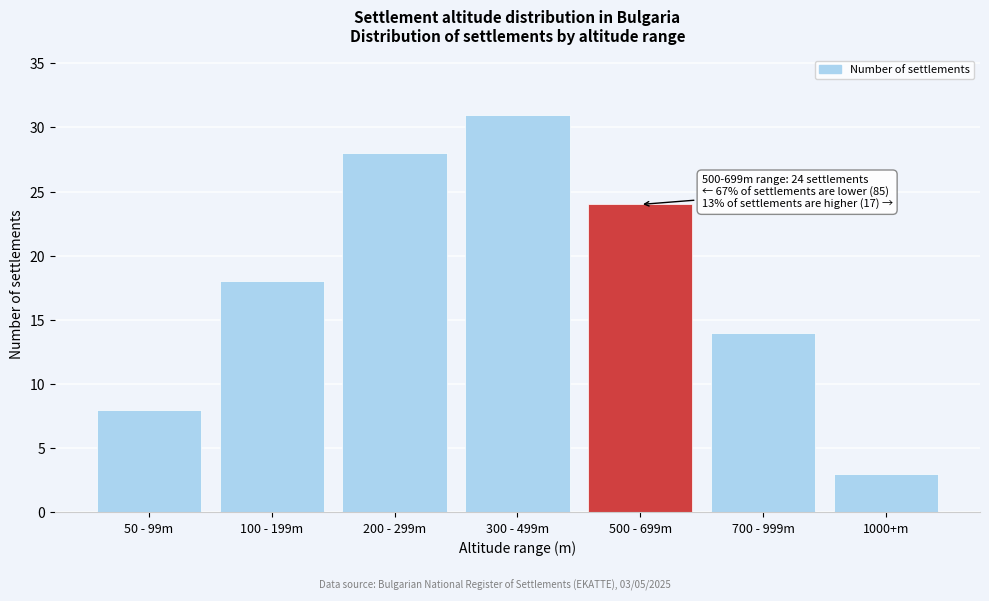

Reading right to left, extract all data points from this chart.

1000+m=3	700 - 999m=14	500 - 699m=24	300 - 499m=31	200 - 299m=28	100 - 199m=18	50 - 99m=8